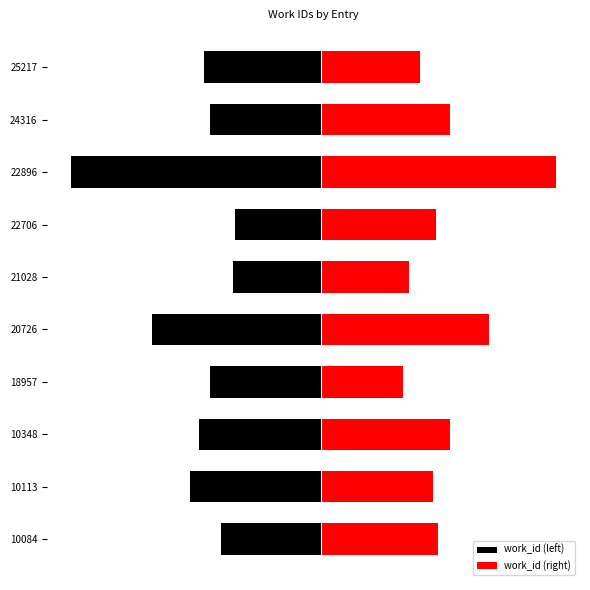

Count the work_id (right) values in the range 0 to 1.

10